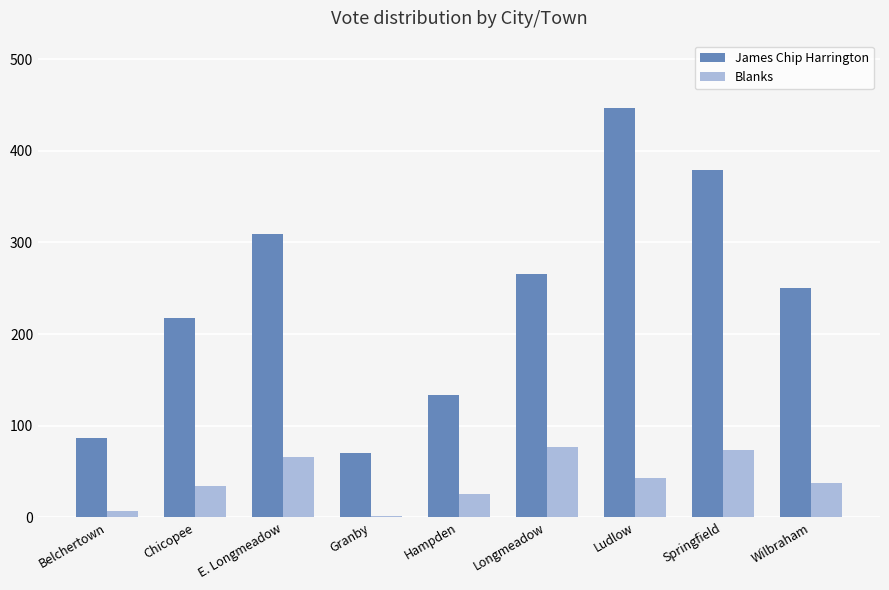

What is the label of the 3rd bar from the left?

E. Longmeadow